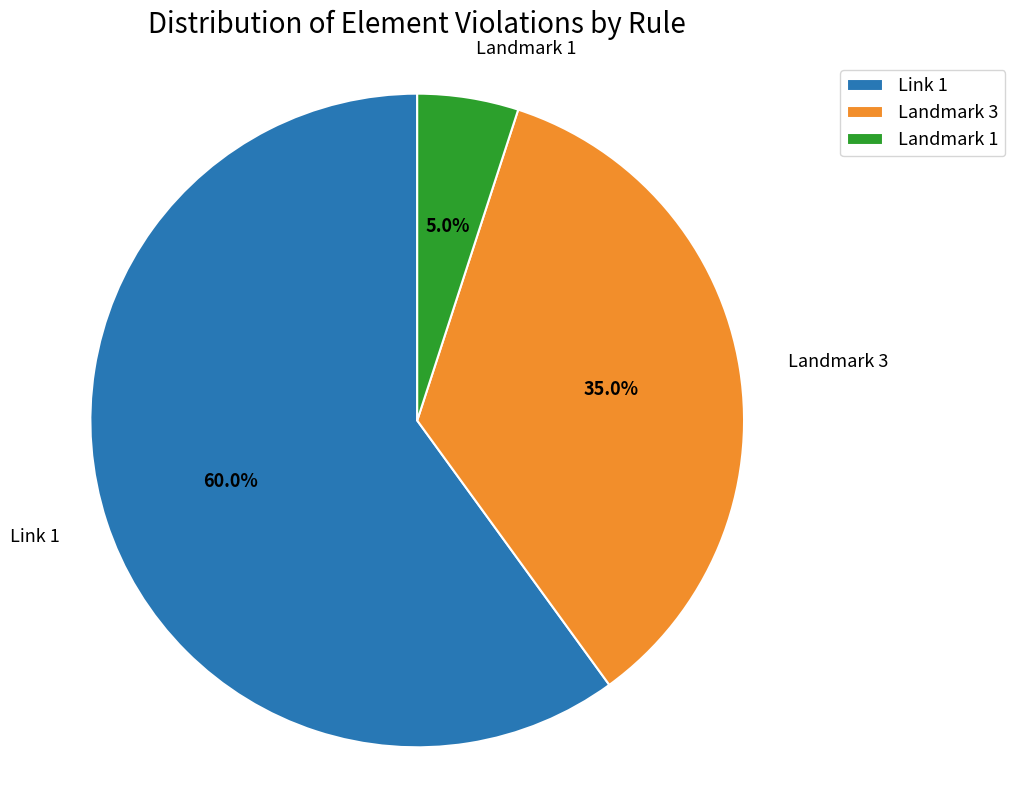

Is Link 1 the majority of the pie?

Yes